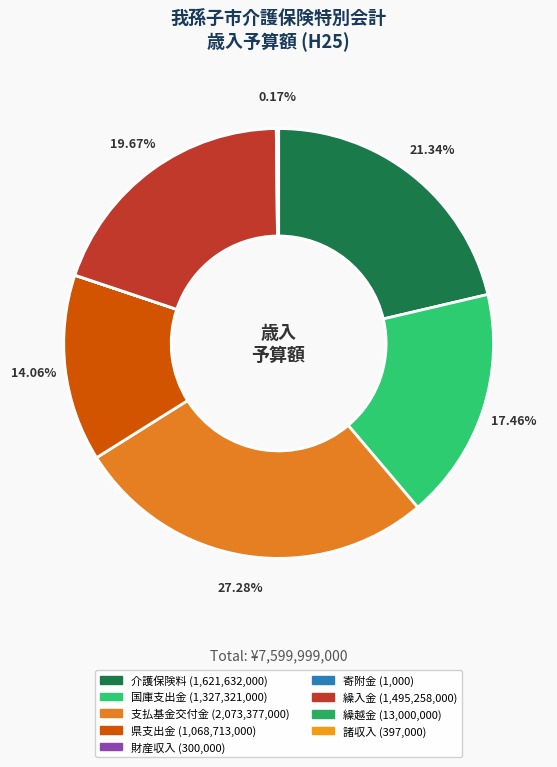

The 寄附金 slice represents 1% of the pie. True or false?

False